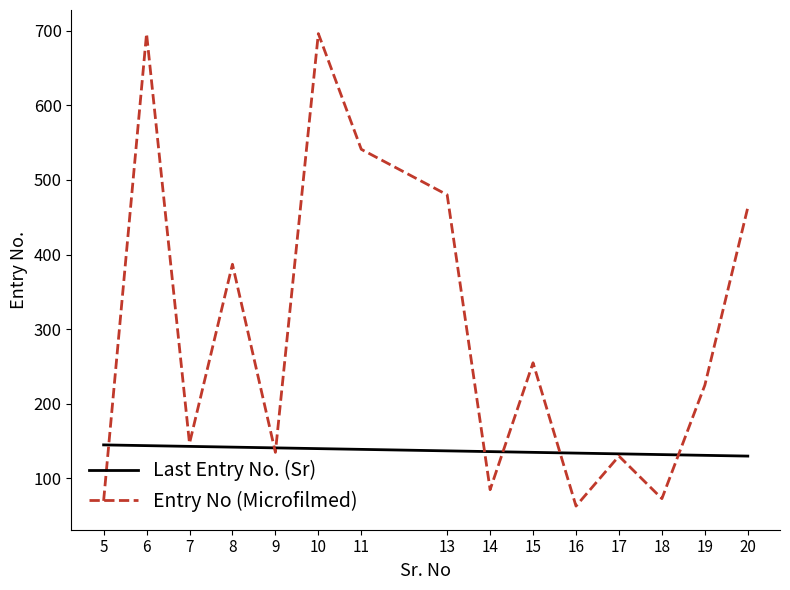

At which label does Last Entry No. (Sr) first exceed 137?

5